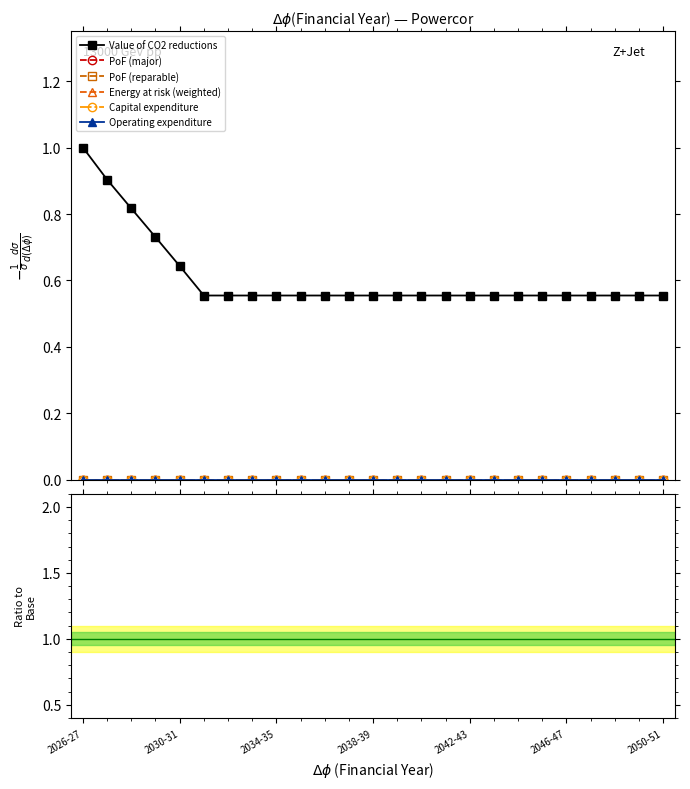

True or false: PoF (major) and PoF (reparable) cross at least once.

False